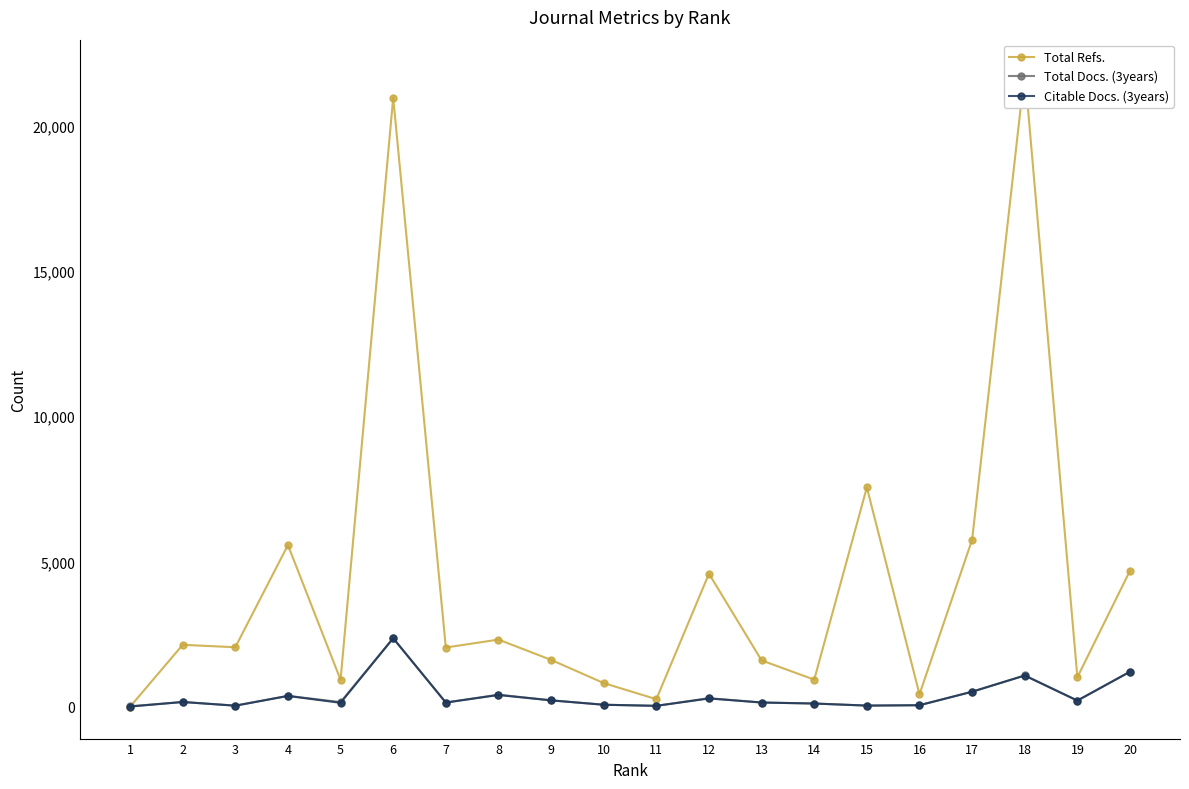

Which series ends up on top after the final intersection of Total Docs. (3years) and Total Refs.?

Total Refs.